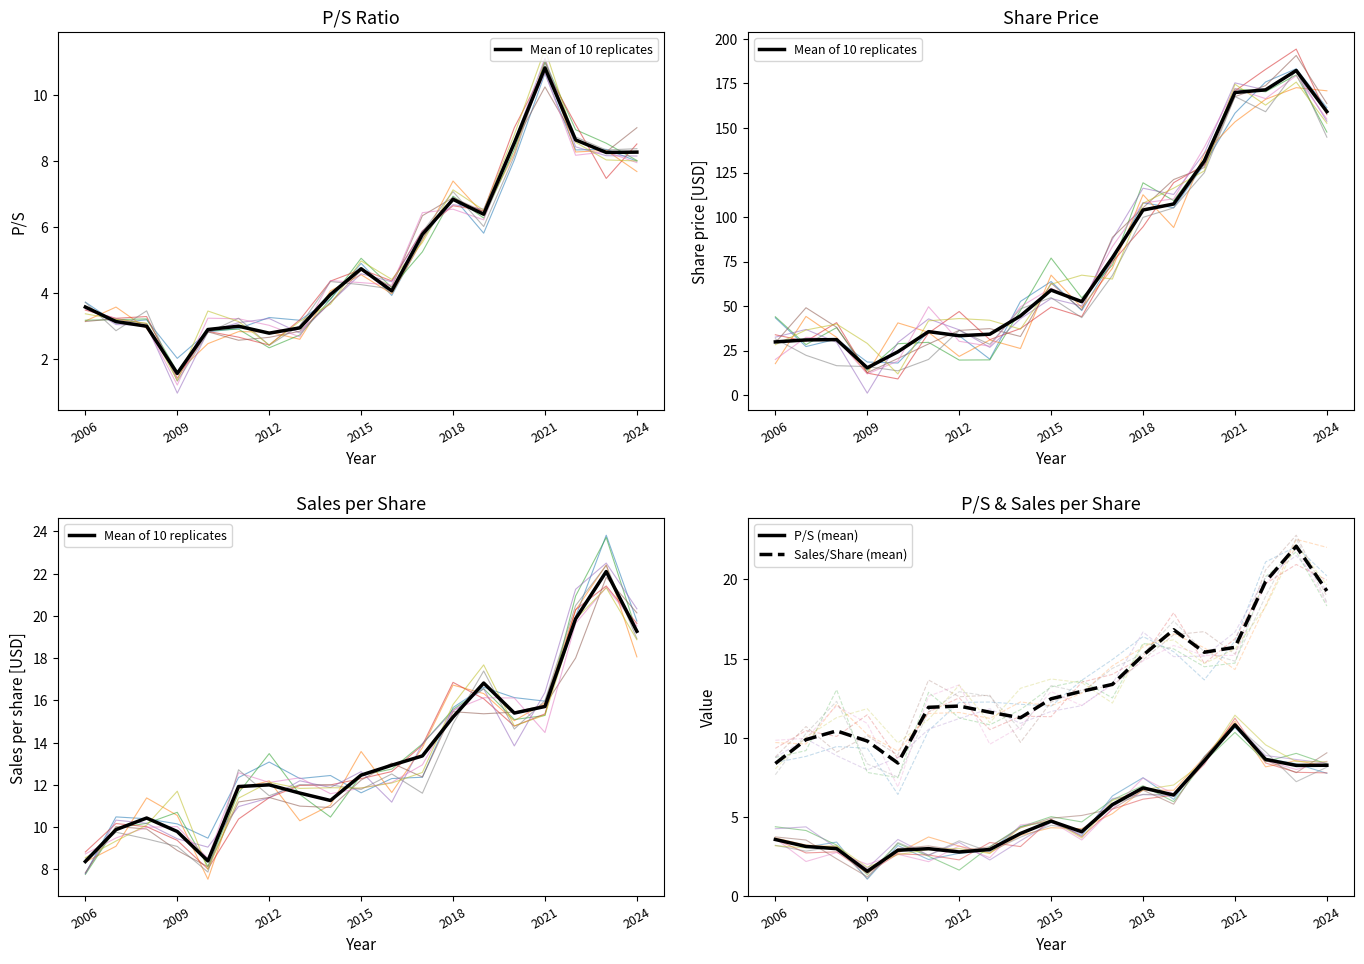

True or false: Sales/Share (mean) has a value of 20.6 at 10.

False